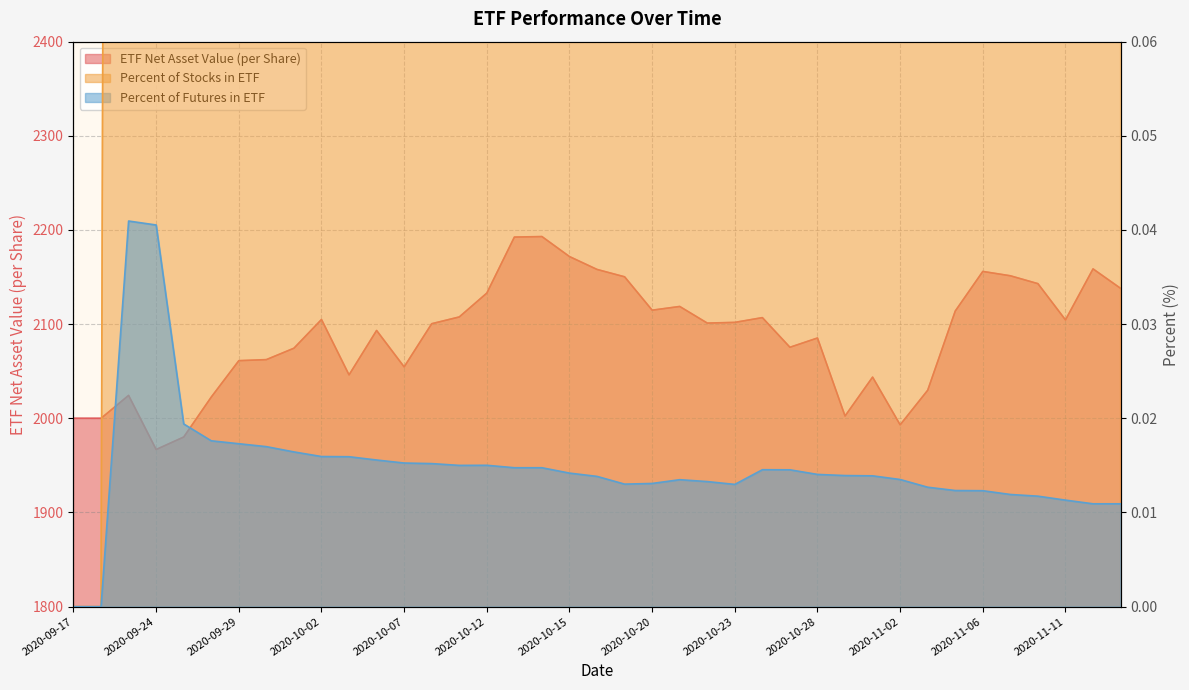

List the series in order of their peak value, lowest first.

Percent of Futures in ETF, Percent of Stocks in ETF, ETF Net Asset Value (per Share)